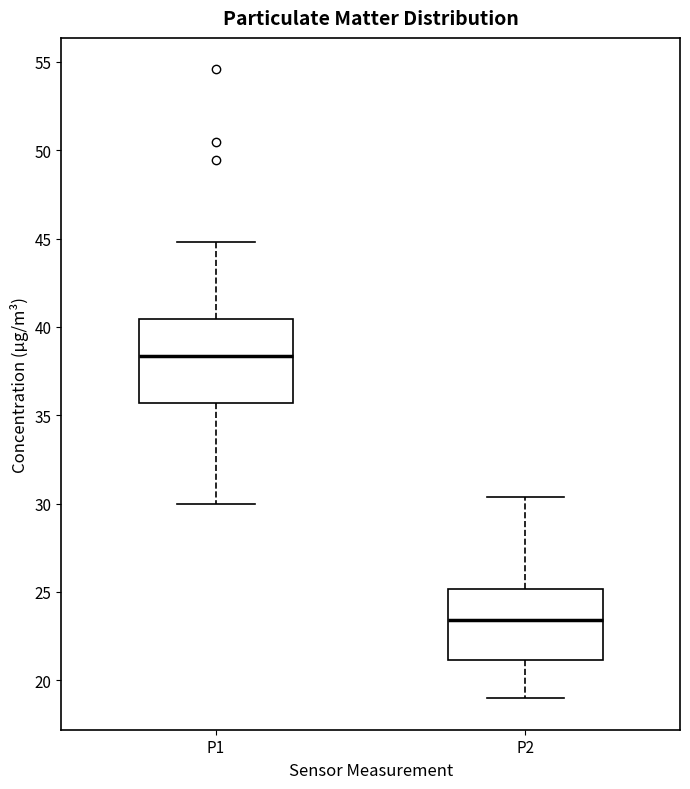

Which box is the tallest, from its lower edge to its upper edge?

P1